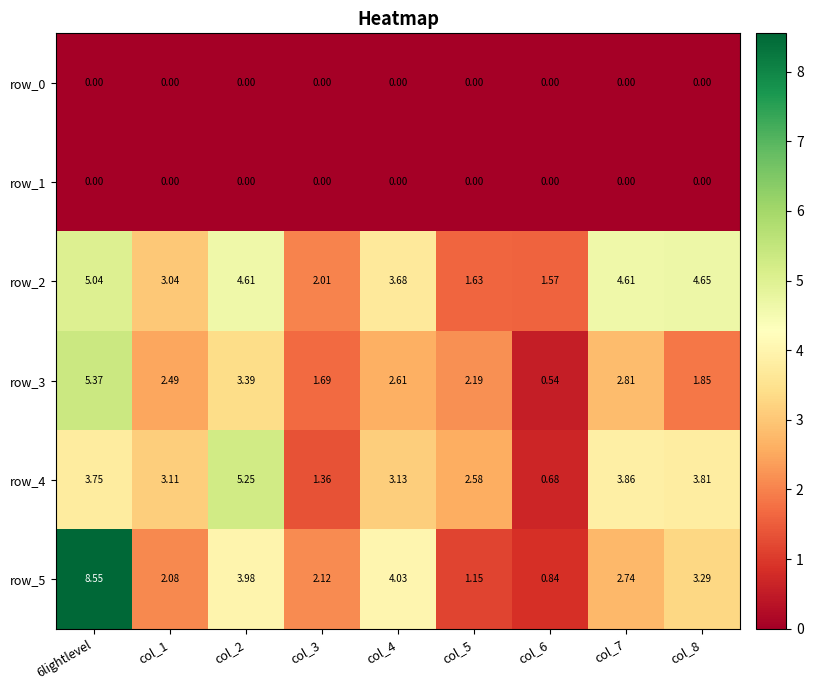

Is it true that row_4 equals 0.8 at col_1?

False